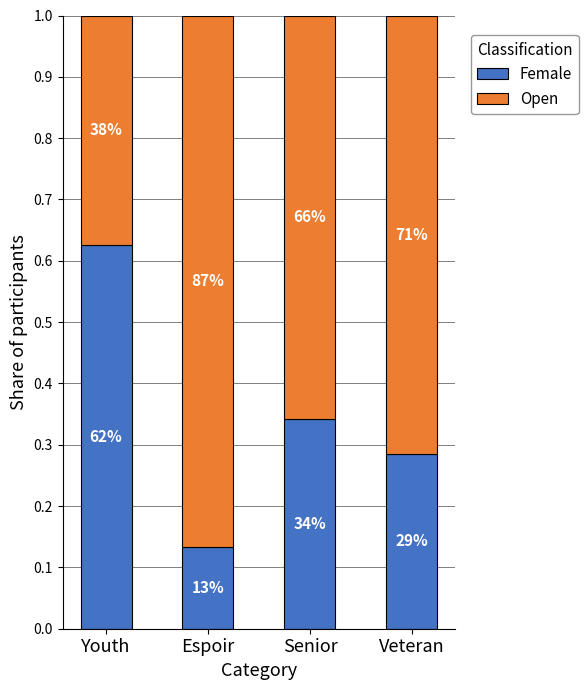

What is the sum of all Open values?

2.6